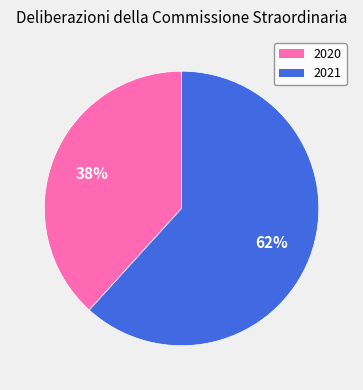

Rank the categories by value from lowest to highest.

2020, 2021